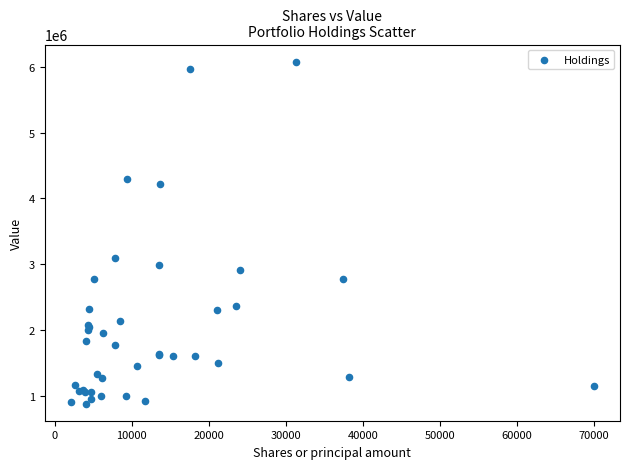

What Y value in the scatter plot is closest to 3480554?

3092021